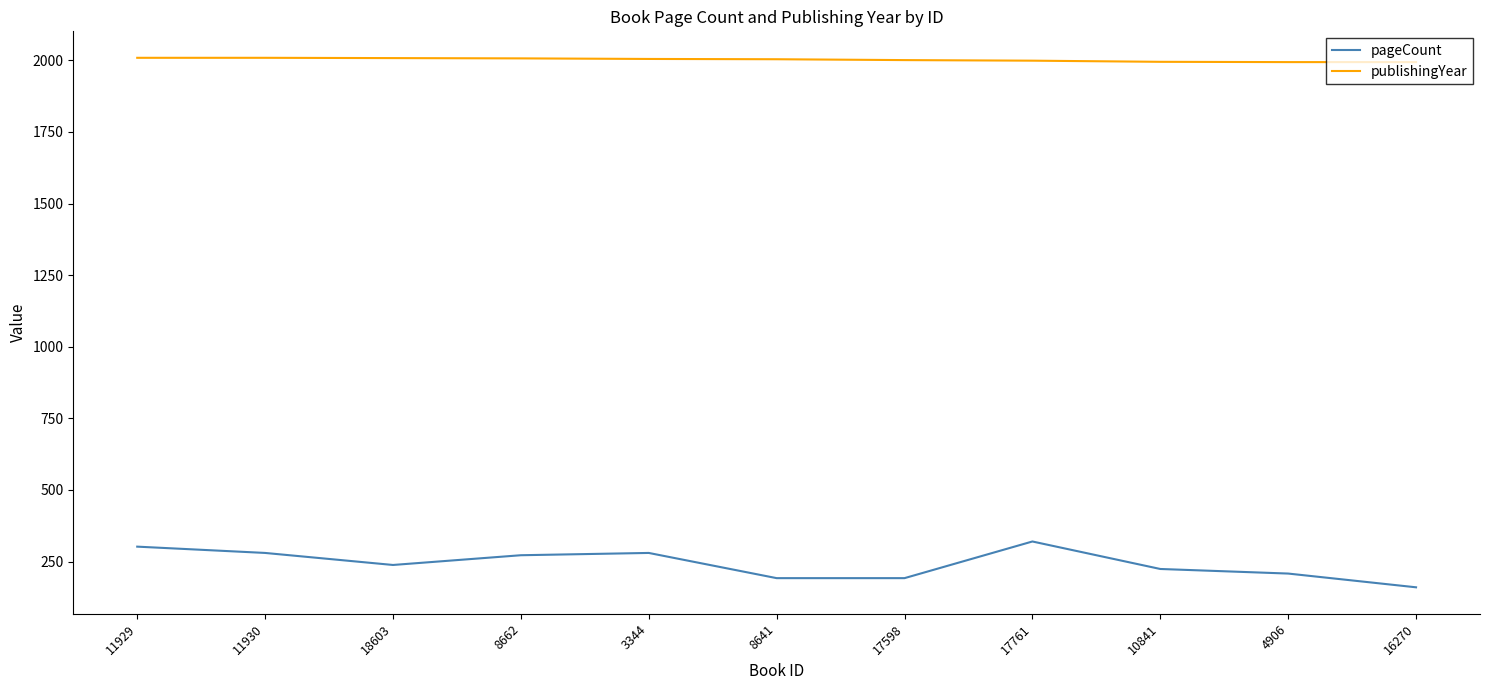

What is the lowest value of the pageCount series?

160